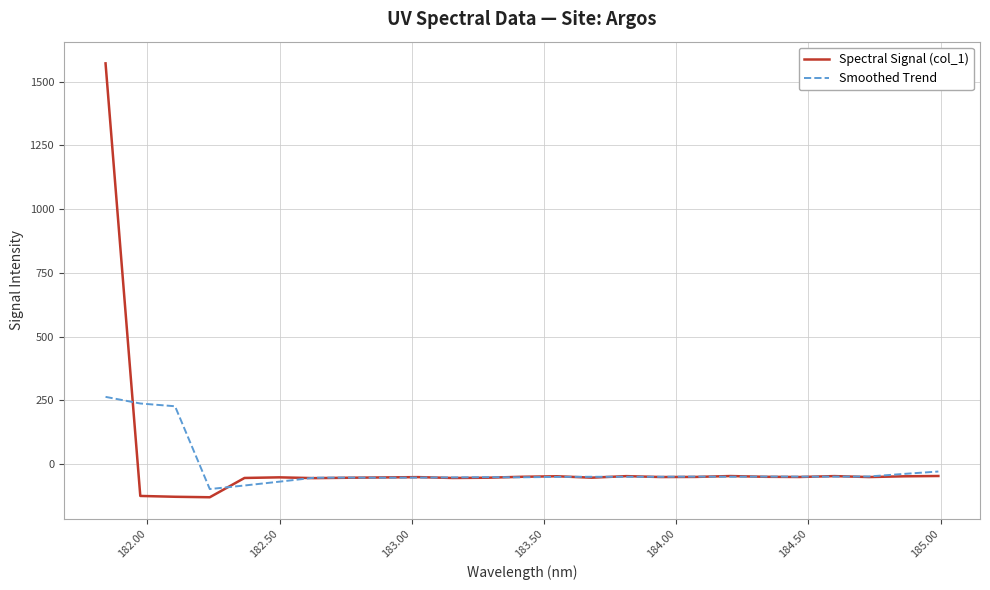

What is the difference between the second highest and second lowest values in the Spectral Signal (col_1) series?

81.5